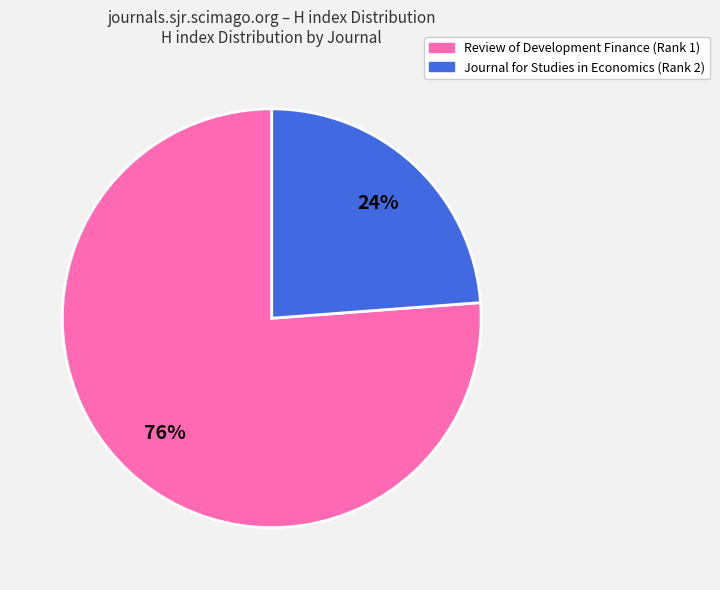

Does Journal for Studies in Economics (Rank 2) represent more than half of the total?

No